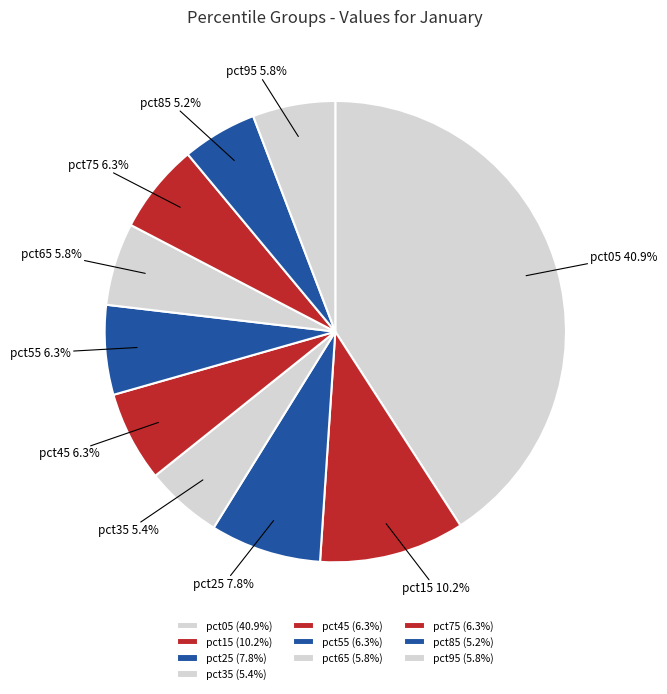

How many segments does this pie chart have?

10